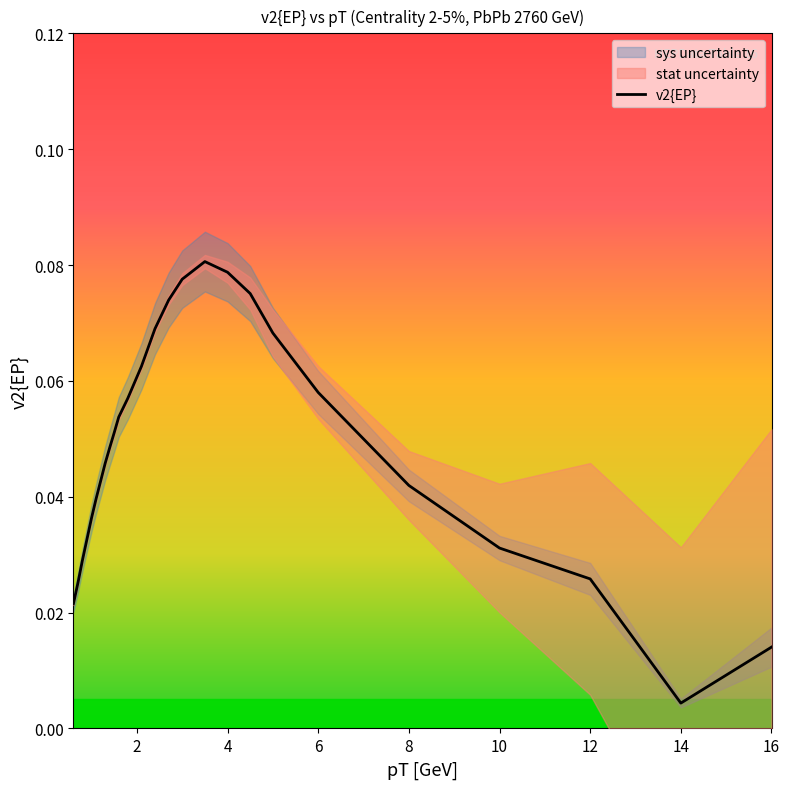

Does the chart have visible grid lines?

No